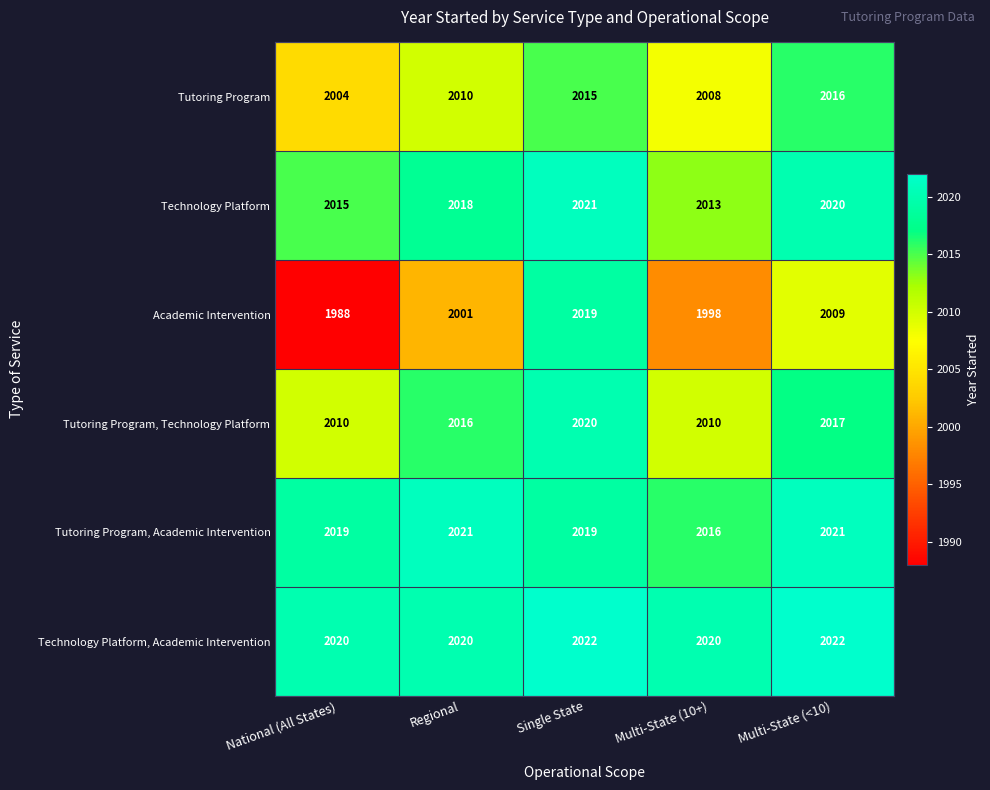

What is the highest value of the Academic Intervention series?

2019